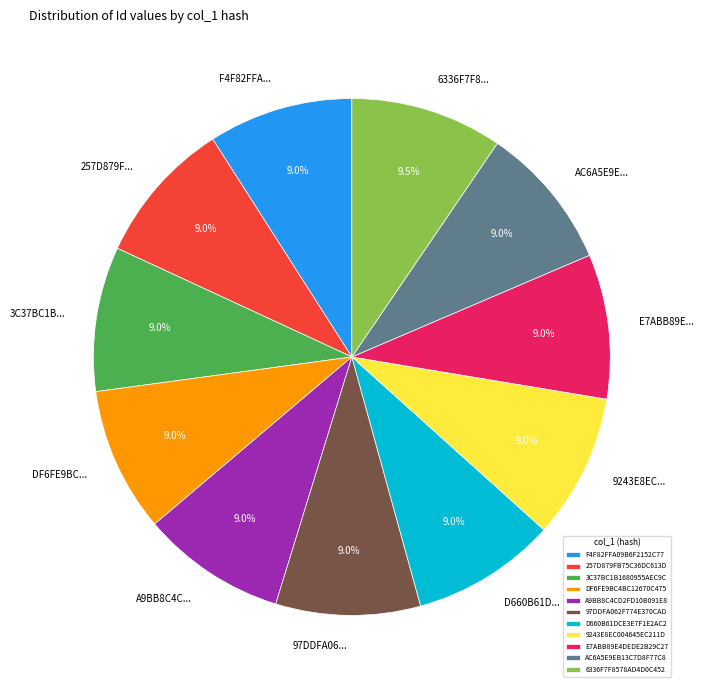

Does any single category account for the majority?

No